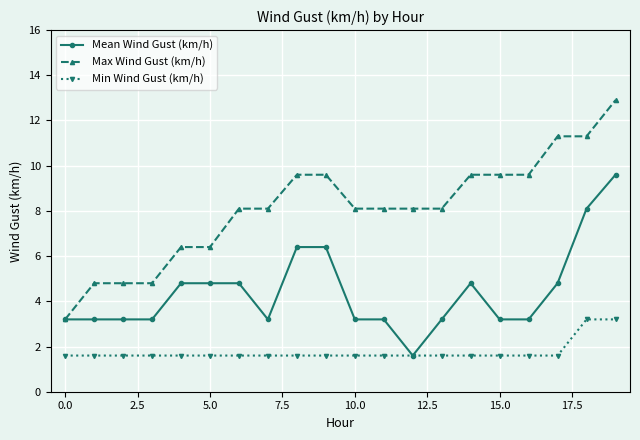

What is the difference between the maximum and minimum values in the Mean Wind Gust (km/h) series?

8.0